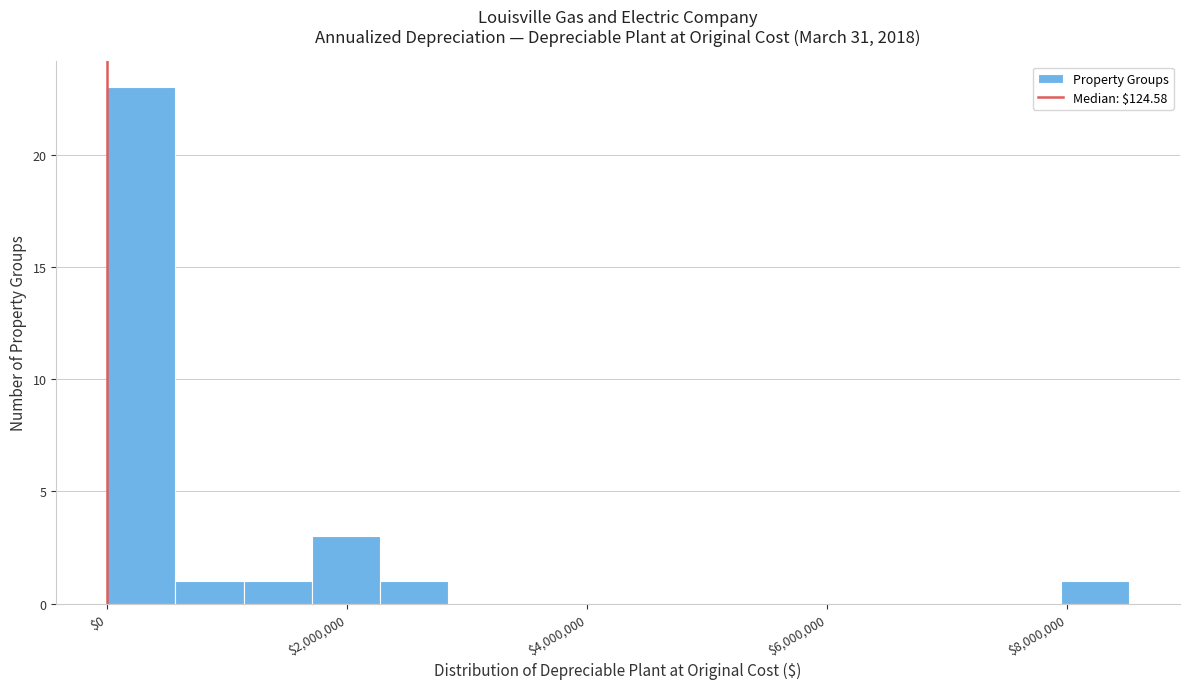

Around what value on the x-axis is the tallest bar? Give the approximate position of its centre, as read against the axis.

200000